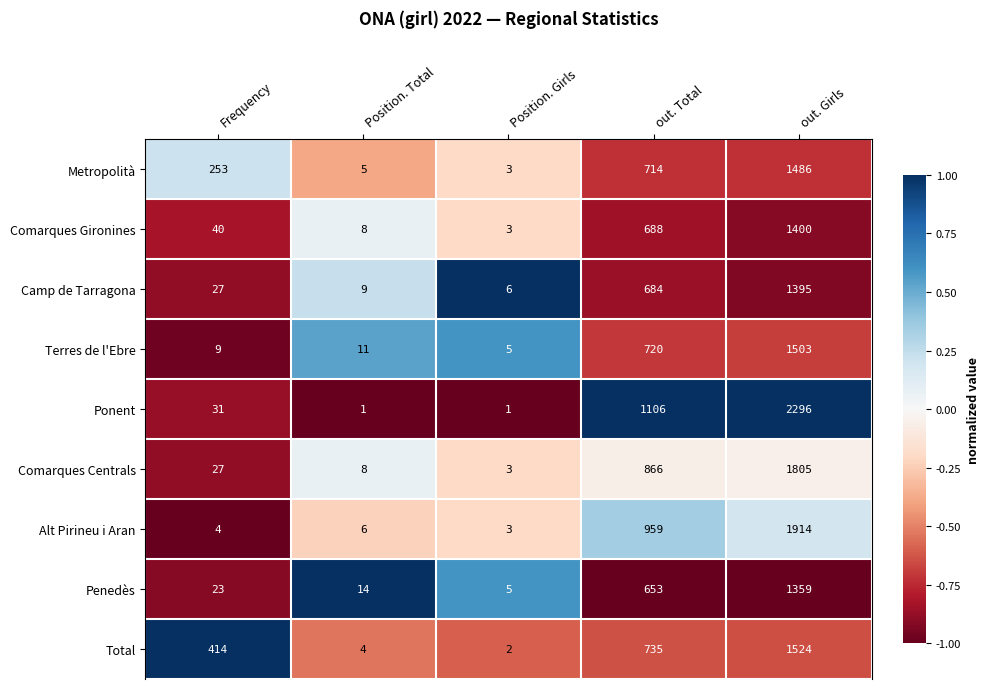

The value of Total at Position. Total is 6. True or false?

False